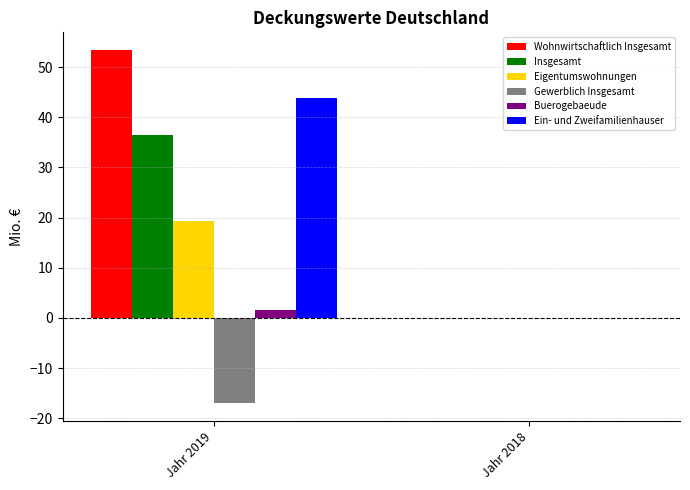

What is the highest value of the Buerogebaeude series?

1.6